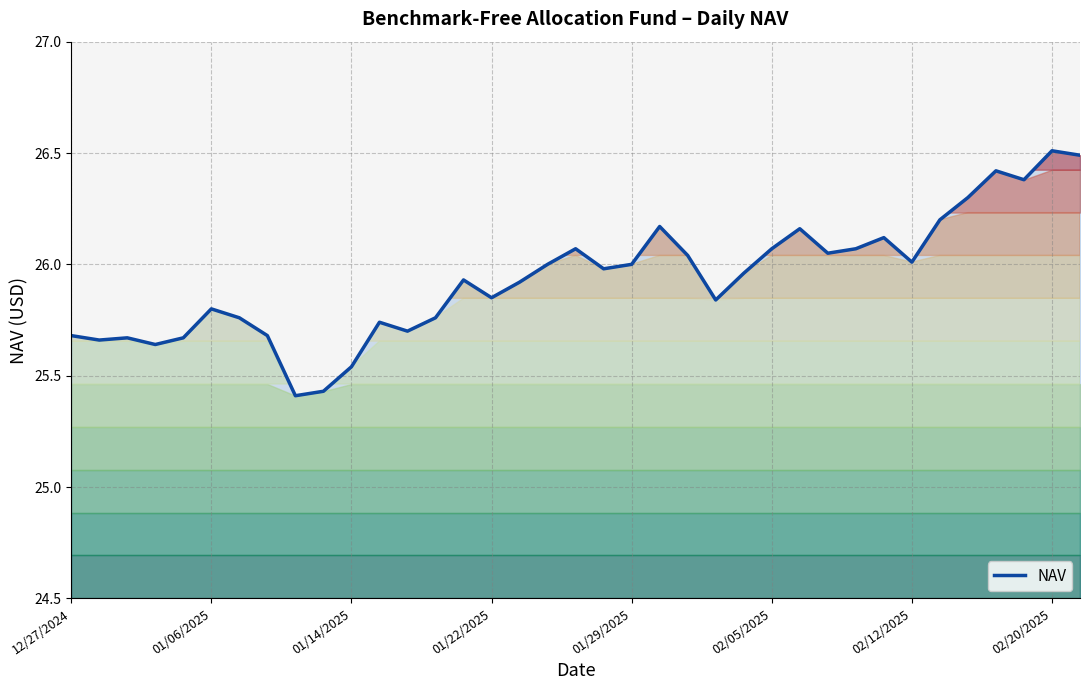

What is the difference between the maximum and minimum values?

1.1